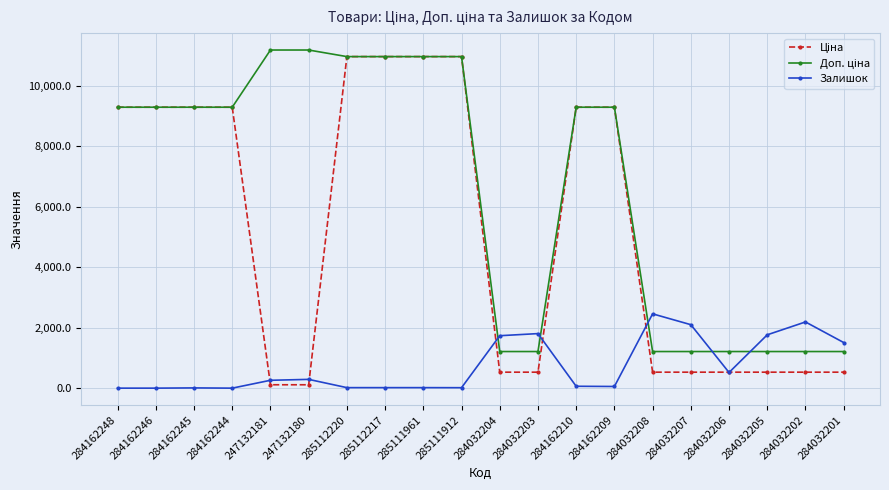

The Залишок series shows 518.0 at 284032206. True or false?

True